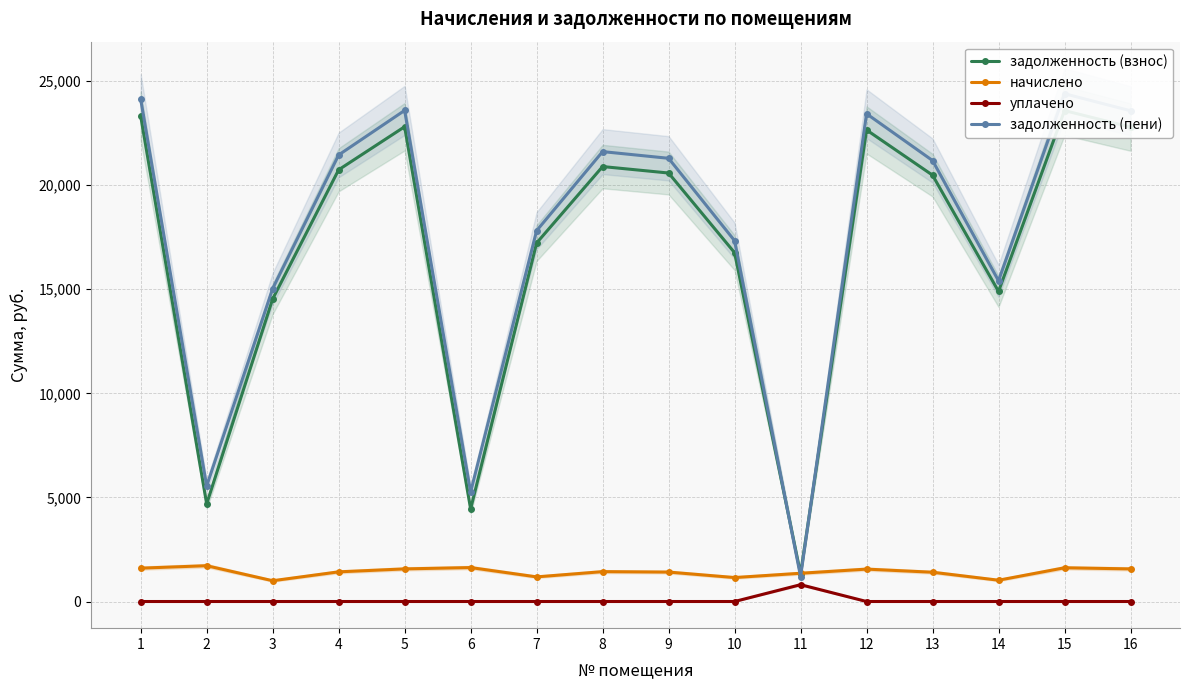

What is the value of the задолженность (взнос) point at the 14th from the left?

14891.8